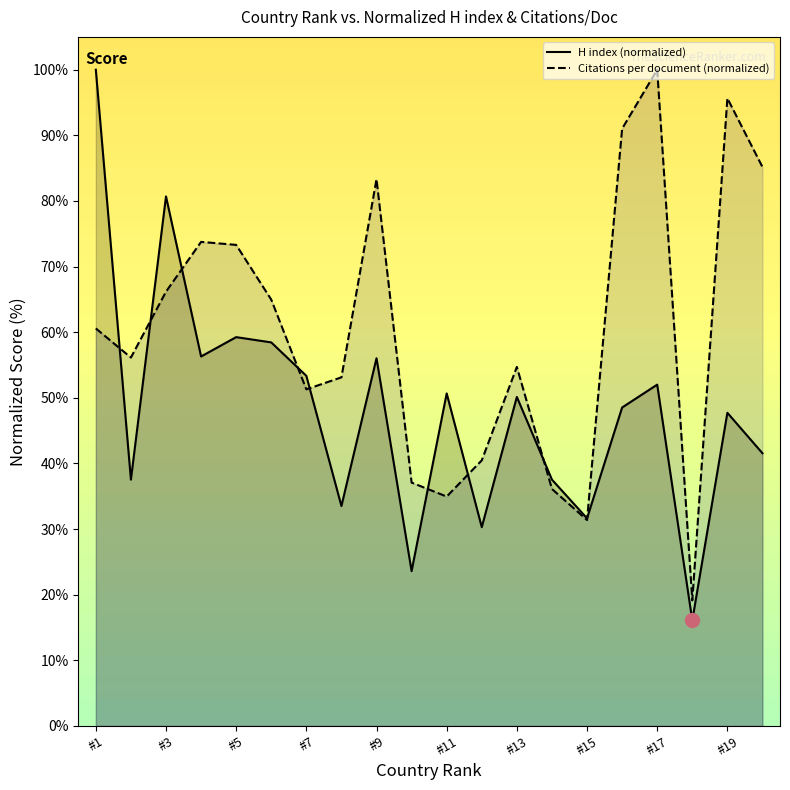

Rank the series at #7 from highest to lowest value.

H index (normalized), Citations per document (normalized)